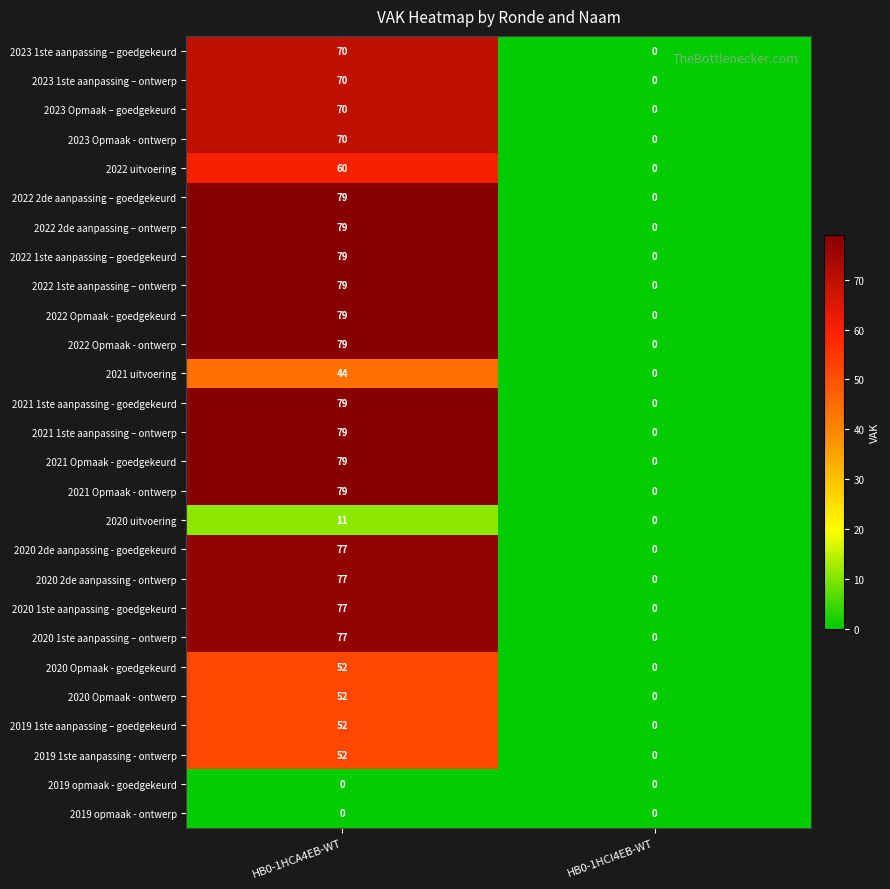

What is the difference between the highest and lowest values at HB0-1HCA4EB-WT?

79